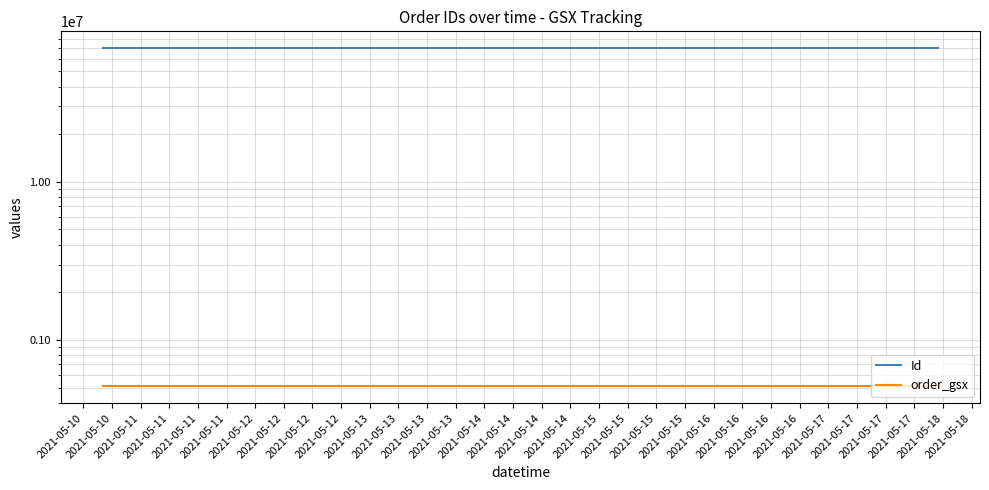

Which series has the widest spread of values?

Id